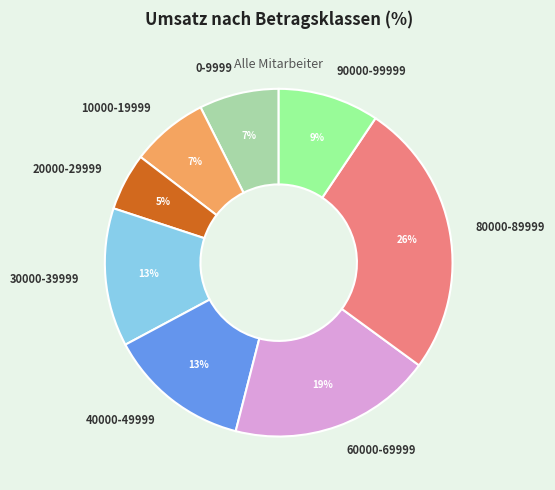

How many slices are in this pie chart?

8